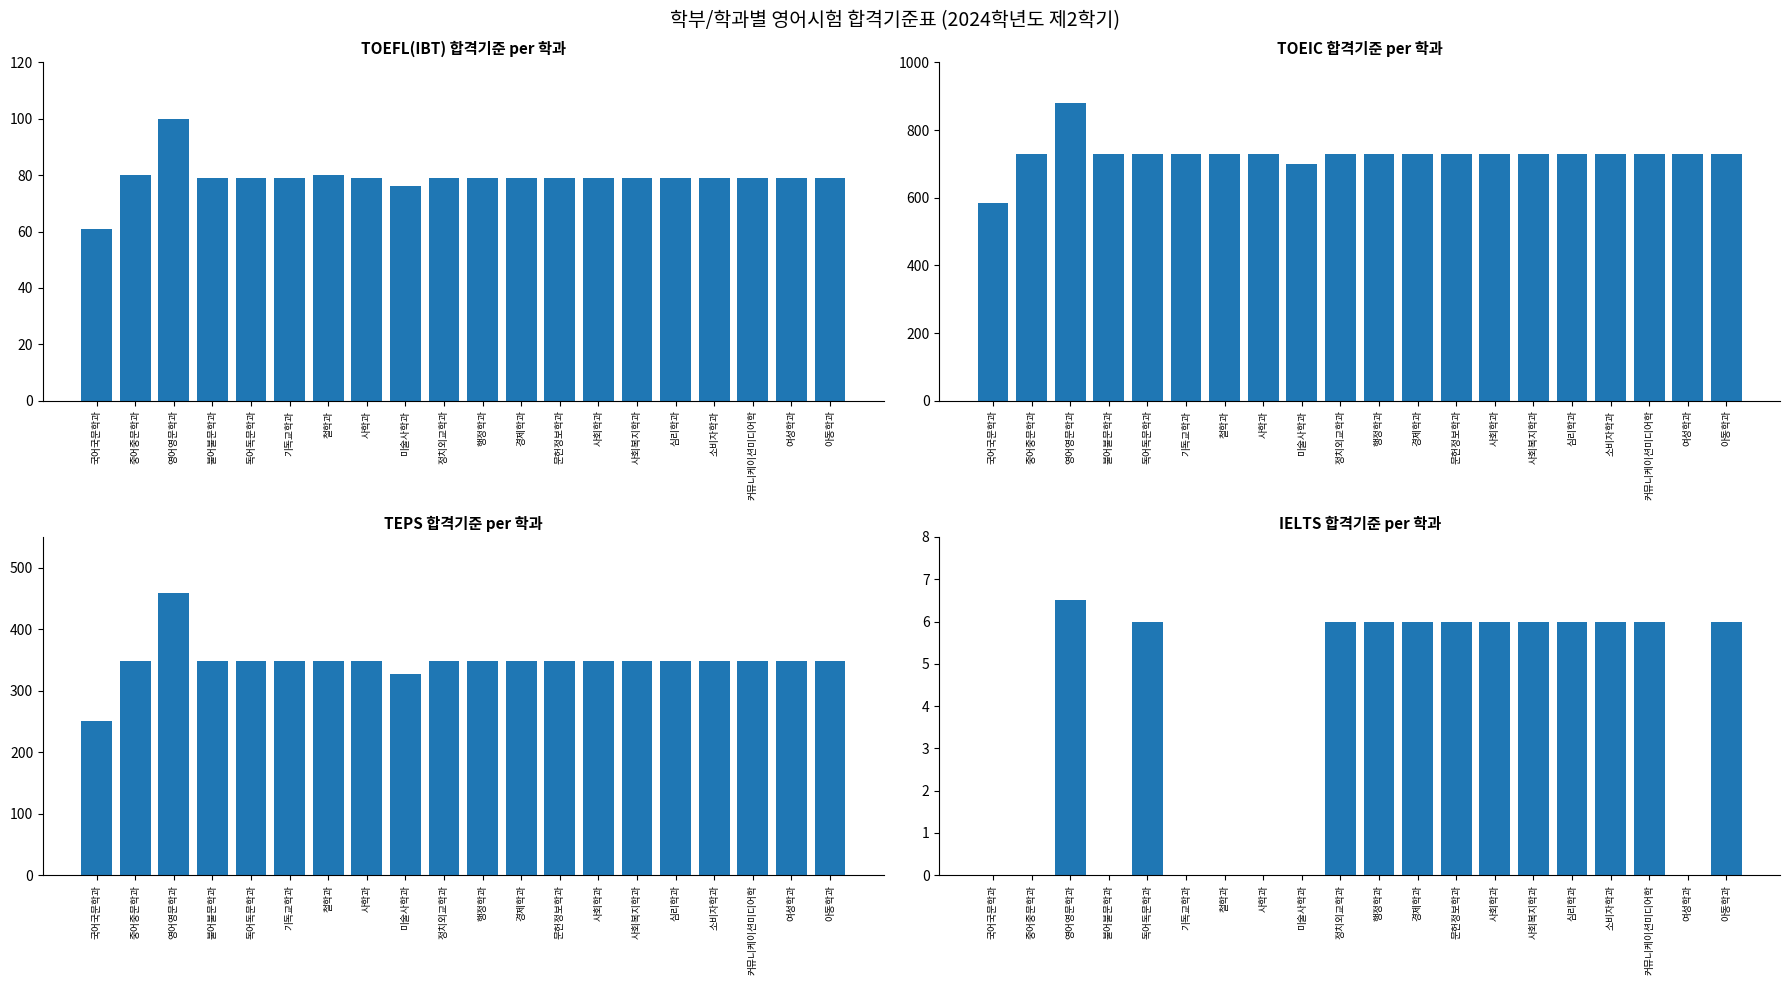

How many series are shown in this chart?

4